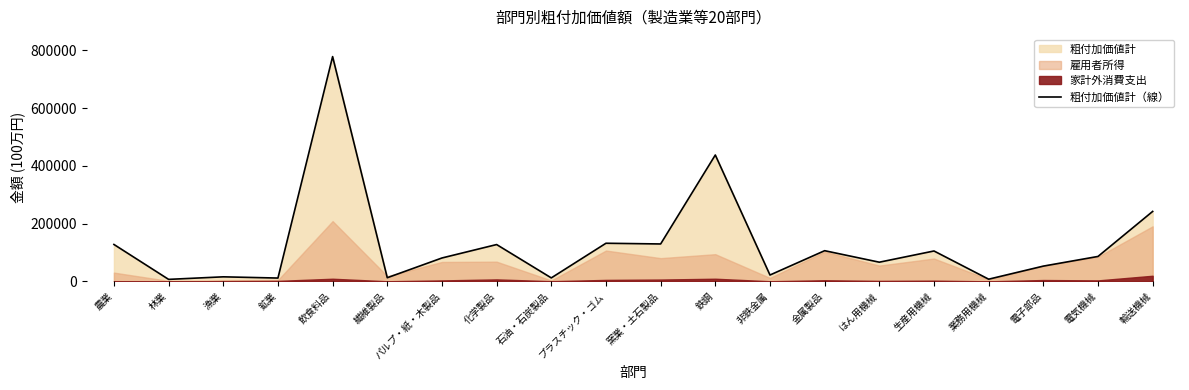

Reading right to left, list all the values displayed in this chart.

242218.7	86427.6	52962.5	7743.3	105327.2	66527.3	106337.9	22171.5	437415.7	129613.4	132076.2	12206.5	127583.8	81111.2	12794.1	777874.8	11659.8	15919.6	7095.9	127900.3